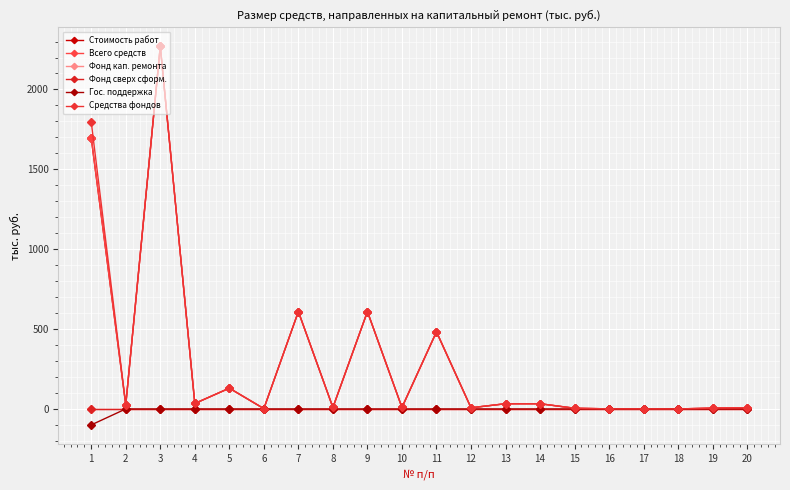

Does the chart have visible grid lines?

Yes